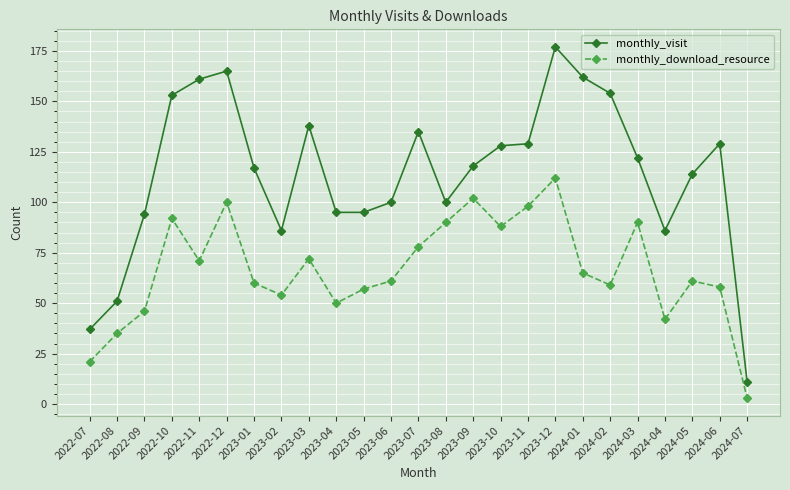

What is the average value of the monthly_download_resource series?

67